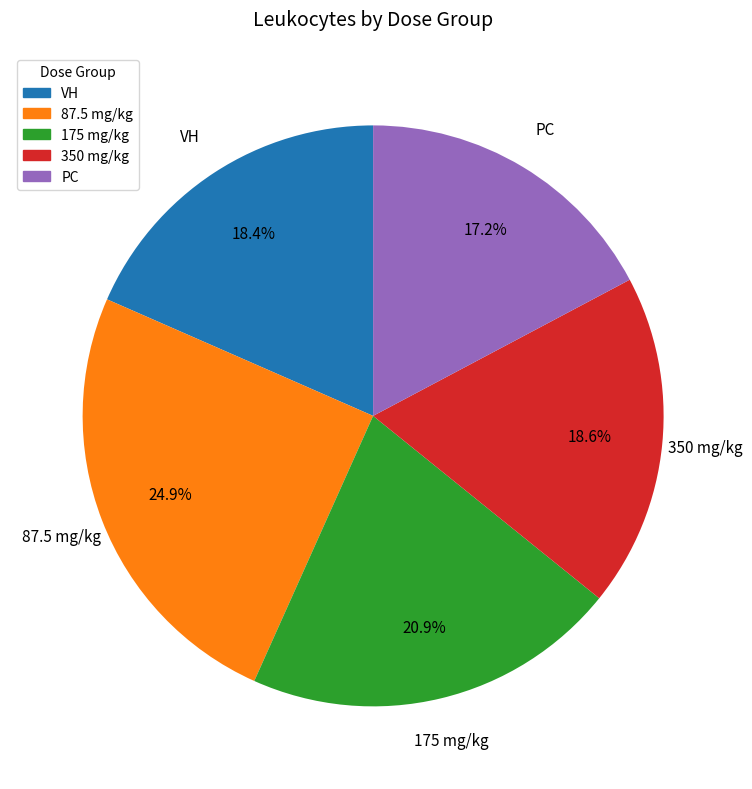

True or false: 350 mg/kg accounts for 8% of the total.

False